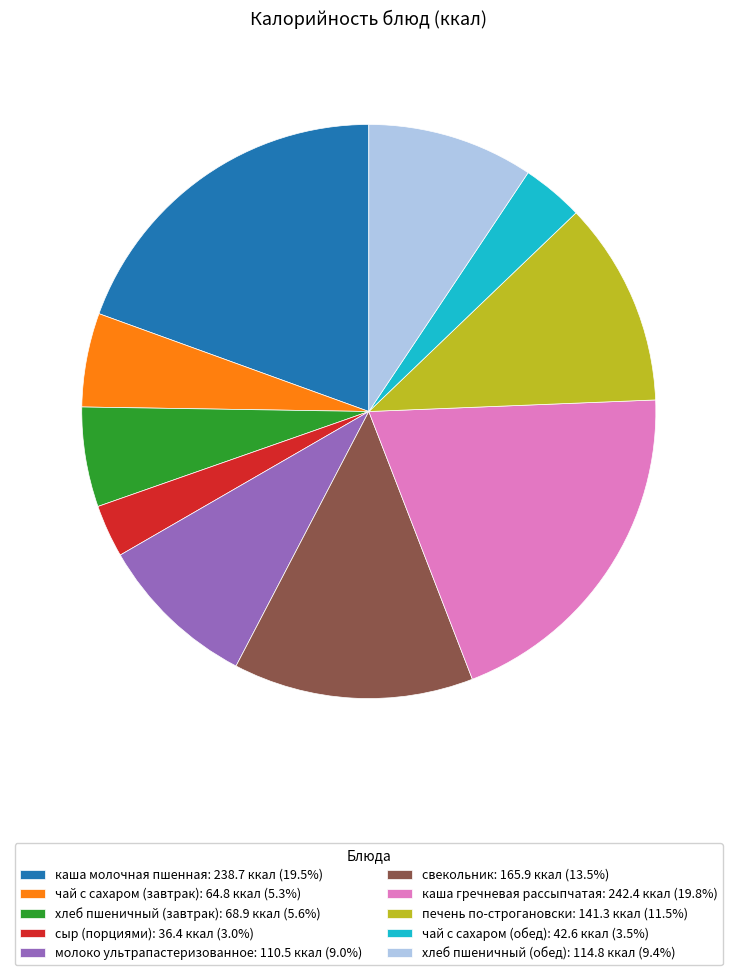

Between хлеб пшеничный (завтрак) and каша гречневая рассыпчатая, which is larger?

каша гречневая рассыпчатая